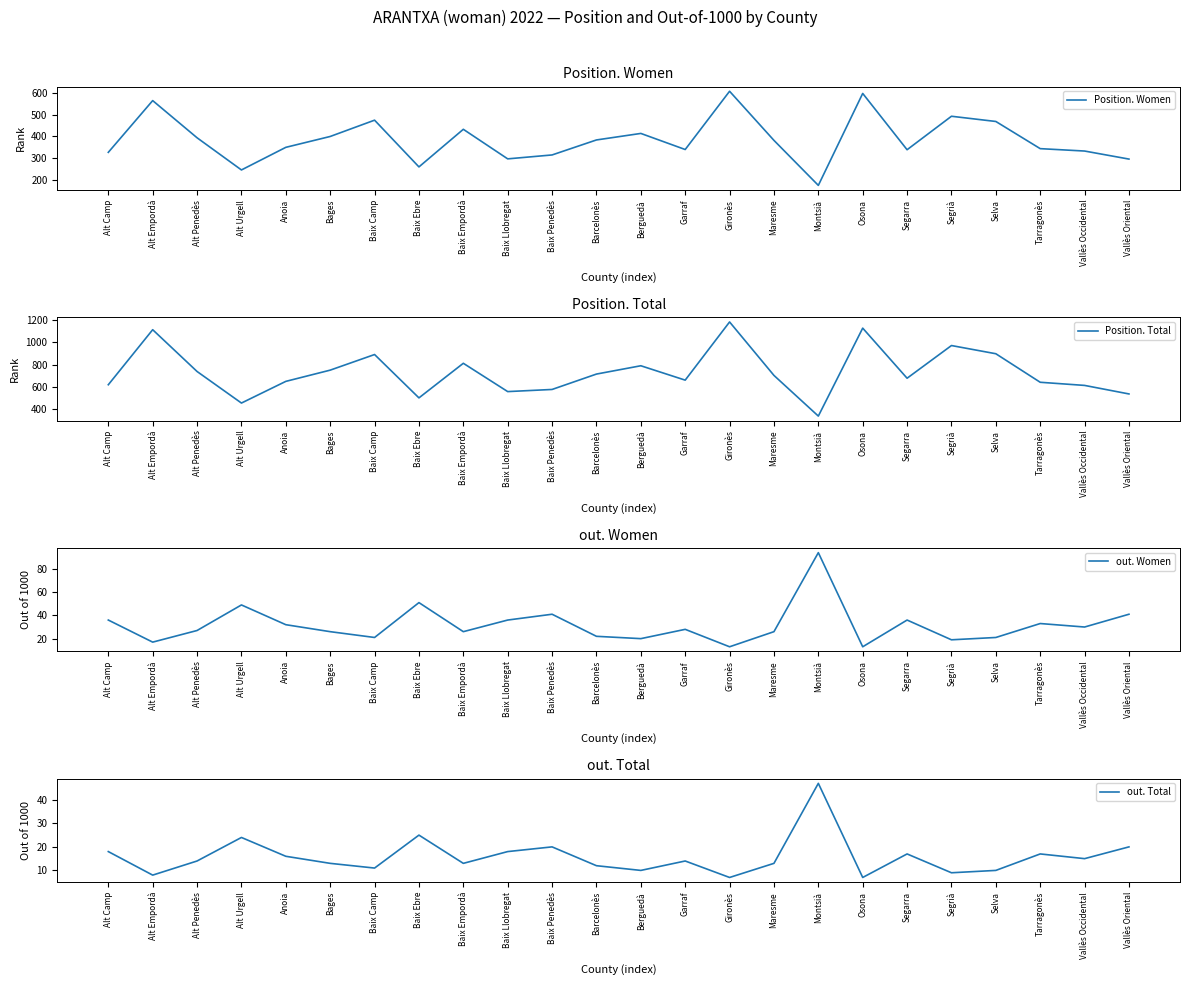

At which category is the sum across all series the highest?

Gironès